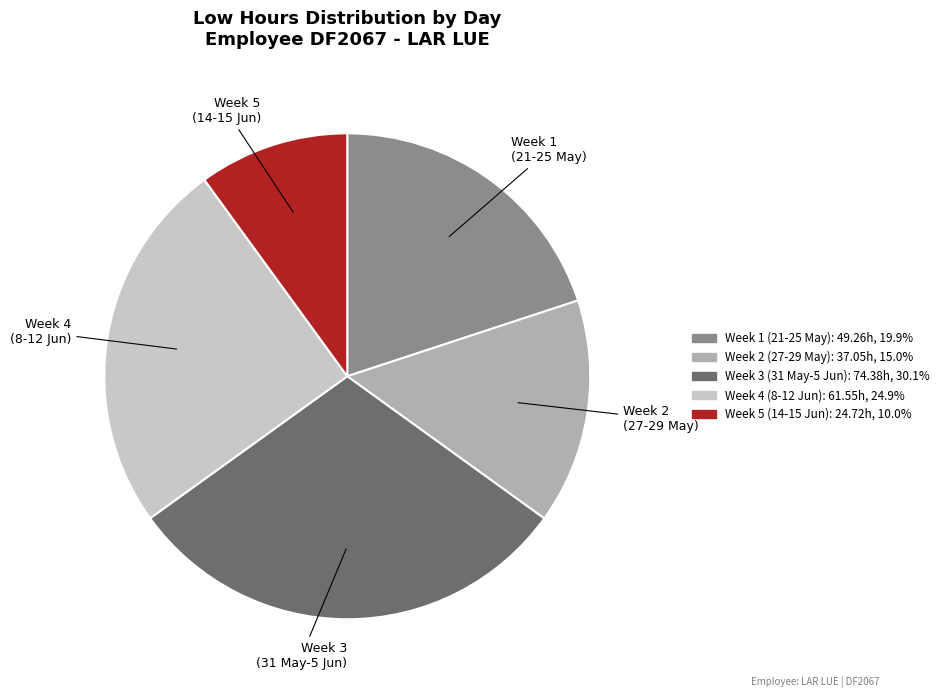

Is there a majority slice in this chart?

No